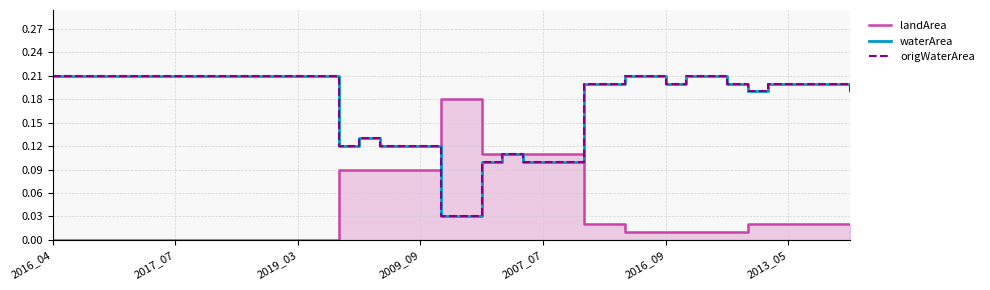

What is the difference between the second highest and second lowest values in the origWaterArea series?

0.2